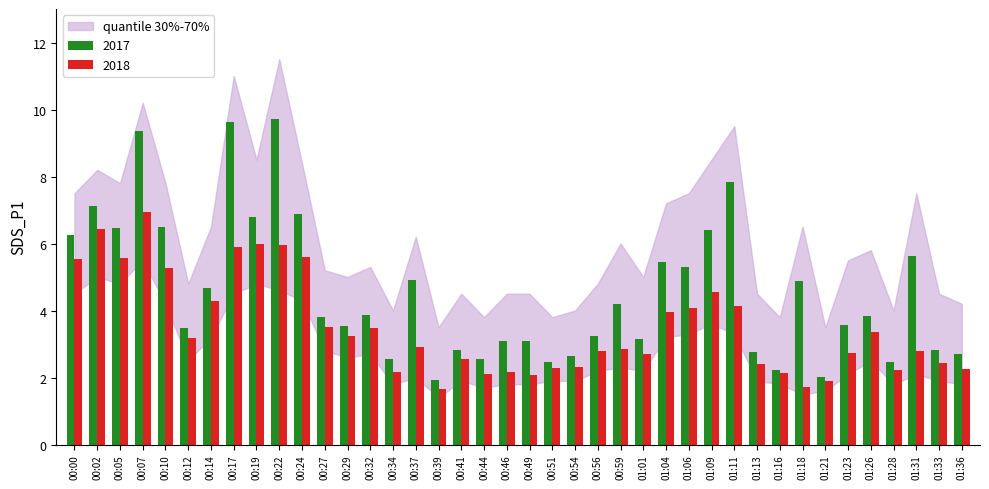

True or false: 2017 has a value of 8.6 at 01:18.

False